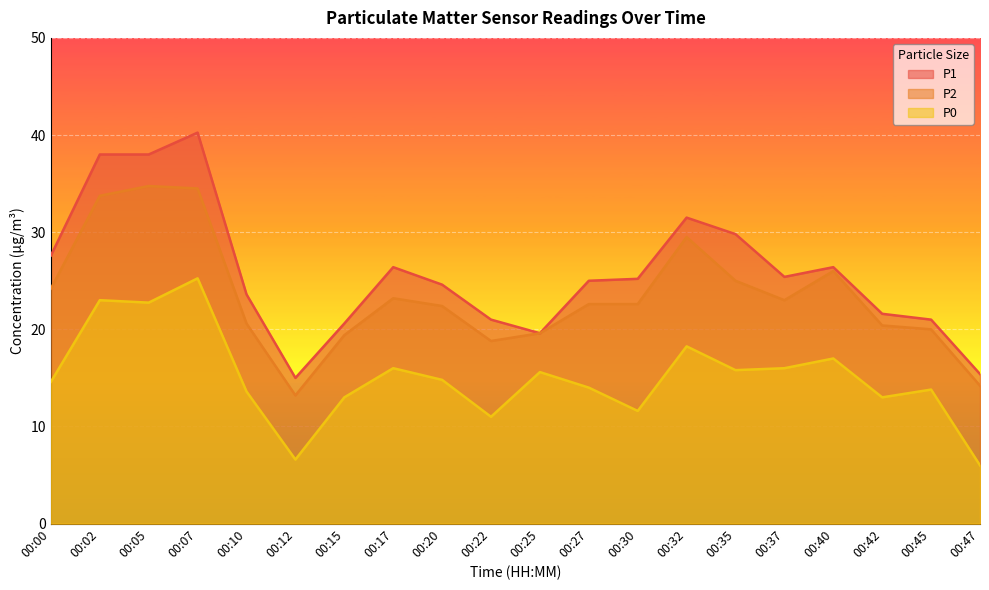

List the series in order of their peak value, lowest first.

P0, P2, P1